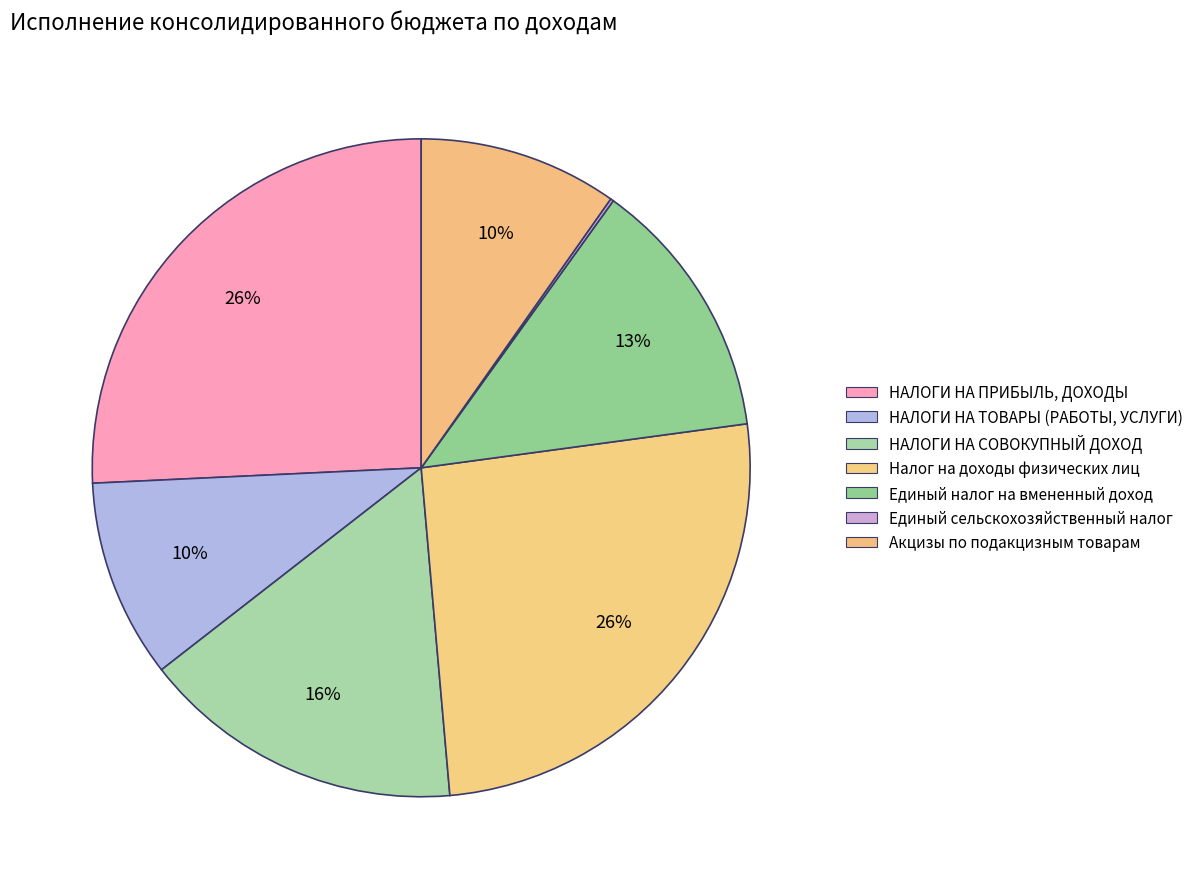

Is it true that Налог на доходы физических лиц is 26% of the pie?

True